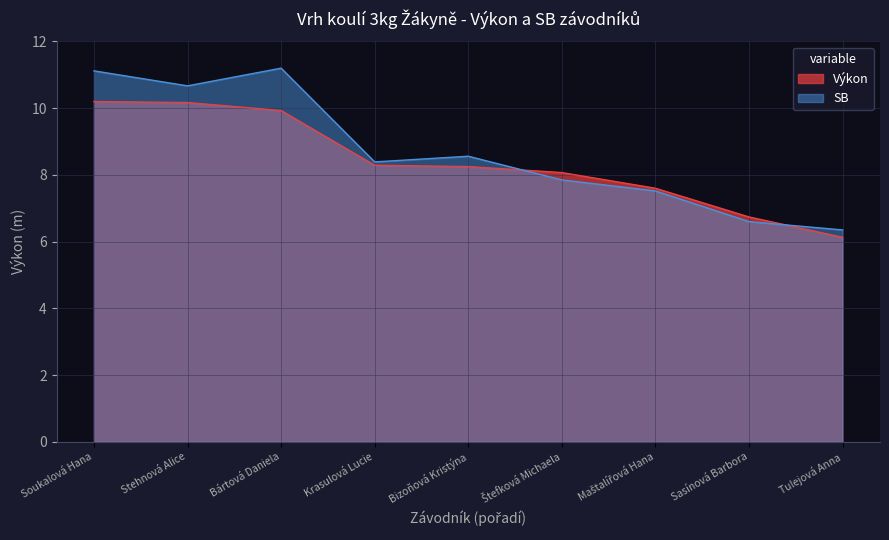

After their last crossing, which series has the higher values: Výkon or SB?

SB